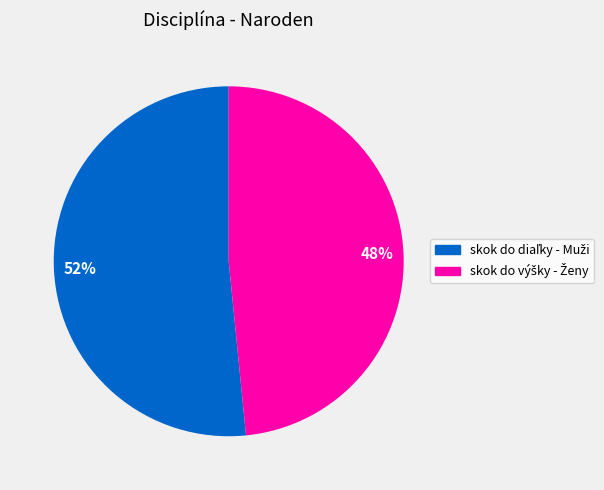

To the nearest percent, what is the average slice percentage?

50%